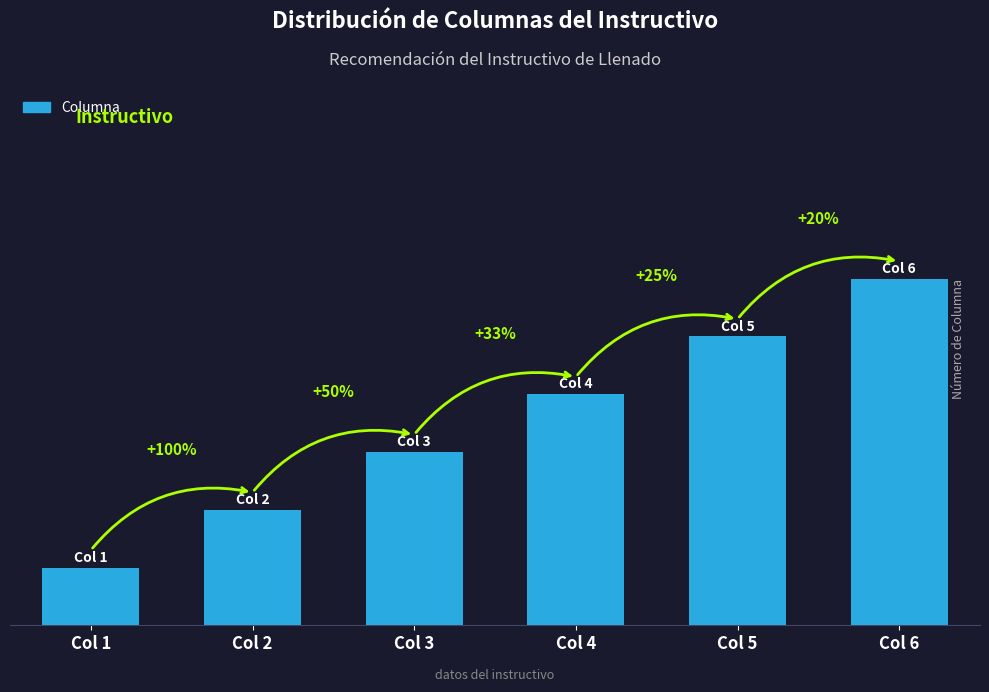

Reading left to right, transcribe all the data shown in this chart.

1	2	3	4	5	6